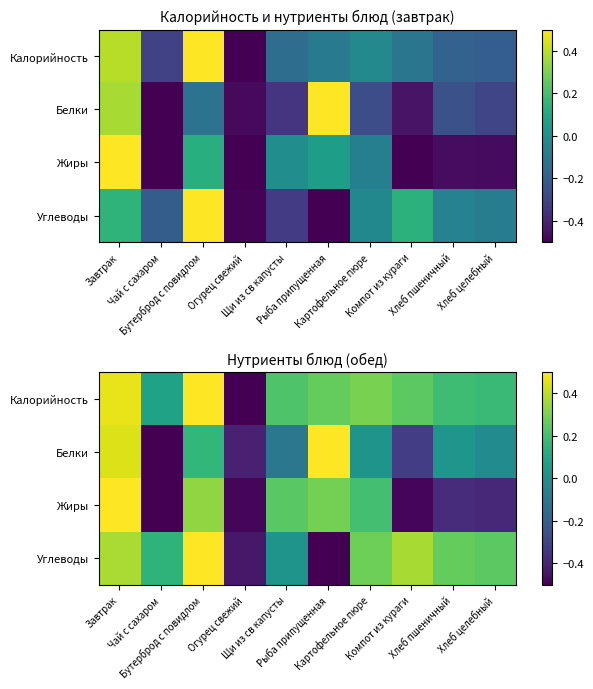

What is the difference between the second highest and second lowest values in the Белки series?

0.9